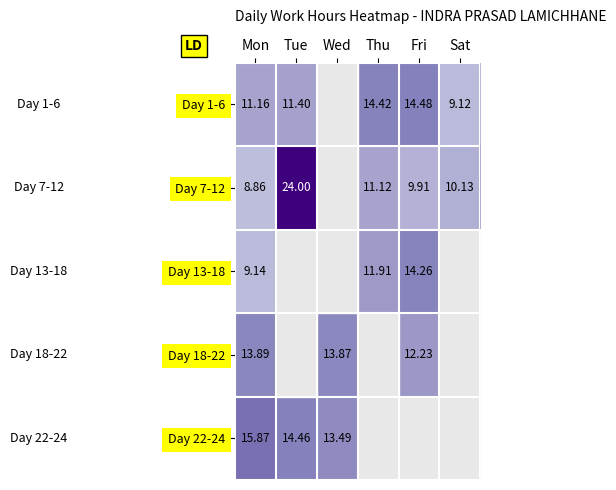

Is it true that Day 18-22 equals 0.0 at Tue?

True